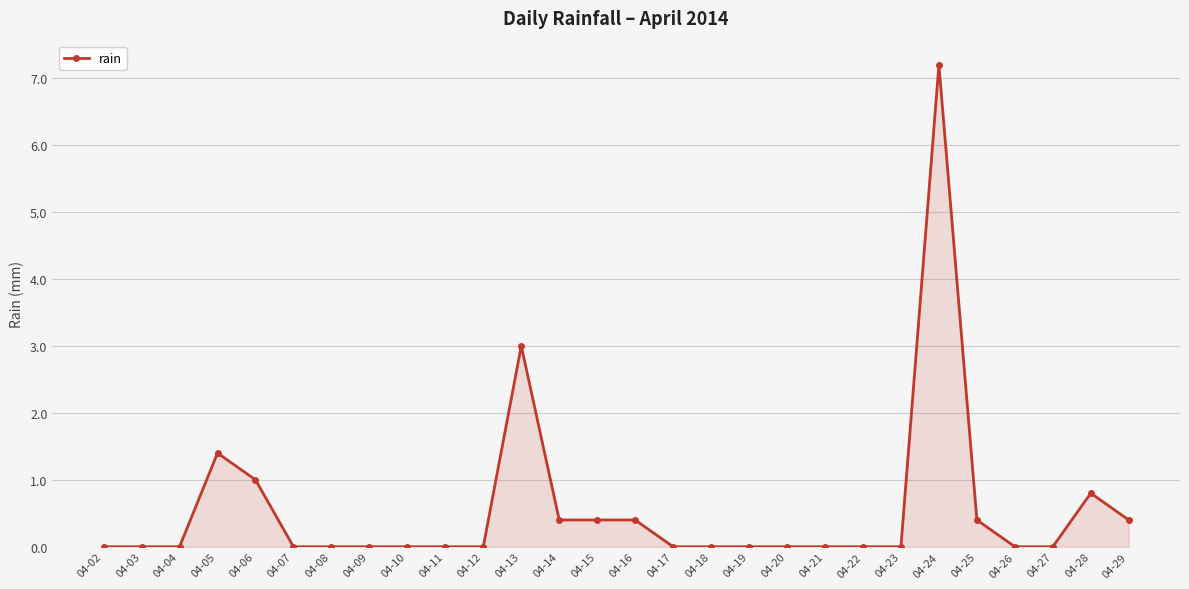

What is the sum of all values?

15.4